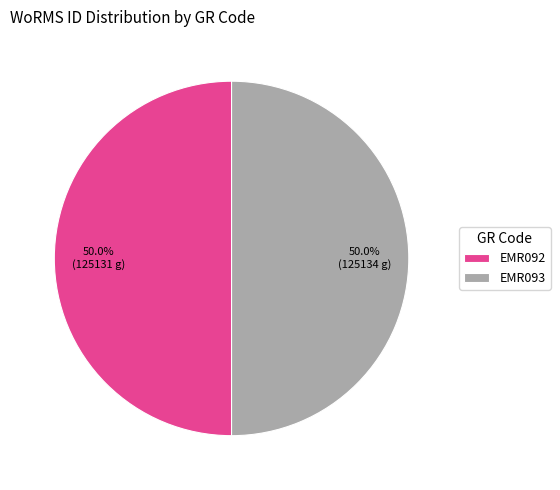

Do EMR092 and EMR093 together represent more than half of the pie?

Yes